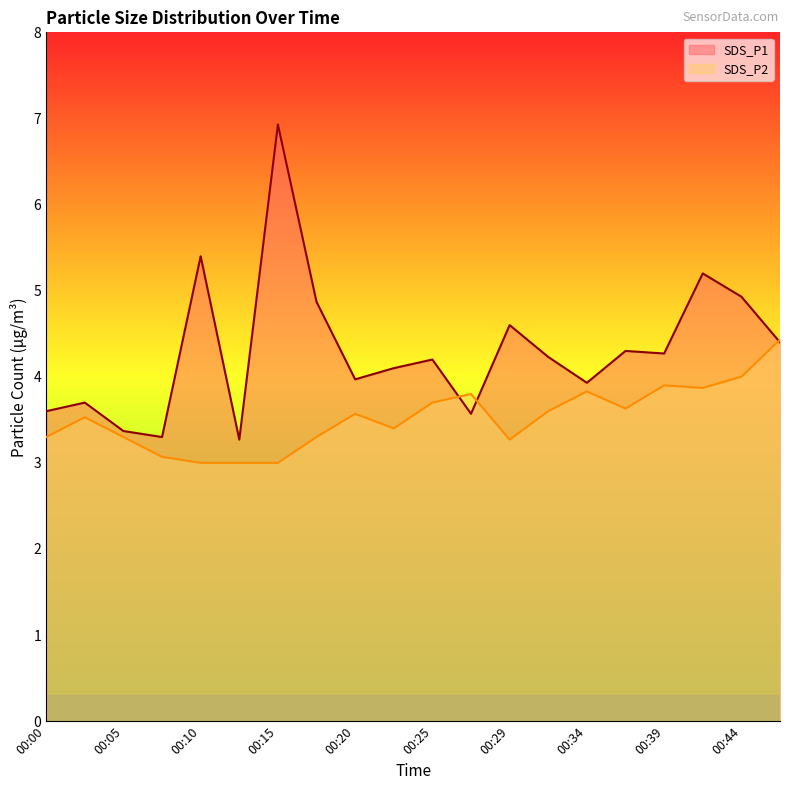

Reading left to right, what are all the values shown in this chart?

SDS_P1: 3.6	3.7	3.4	3.3	5.4	3.3	6.9	4.9	4.0	4.1	4.2	3.6	4.6	4.2	3.9	4.3	4.3	5.2	4.9	4.4
SDS_P2: 3.3	3.5	3.3	3.1	3.0	3.0	3.0	3.3	3.6	3.4	3.7	3.8	3.3	3.6	3.8	3.6	3.9	3.9	4.0	4.4